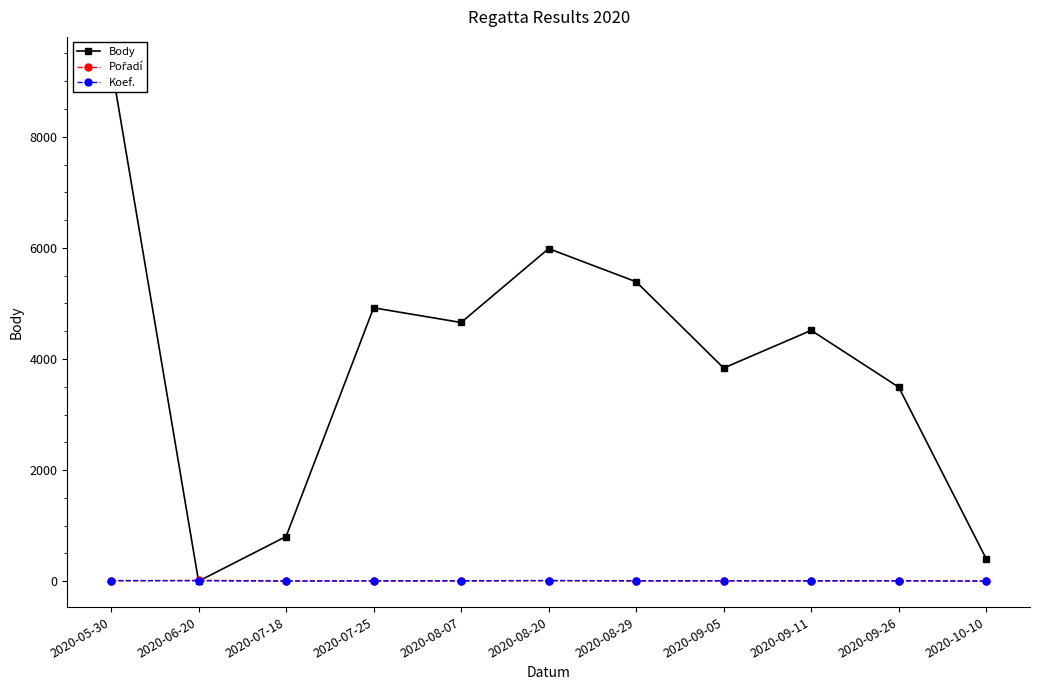

True or false: Body has a value of 3837 at 2020-09-05.

True